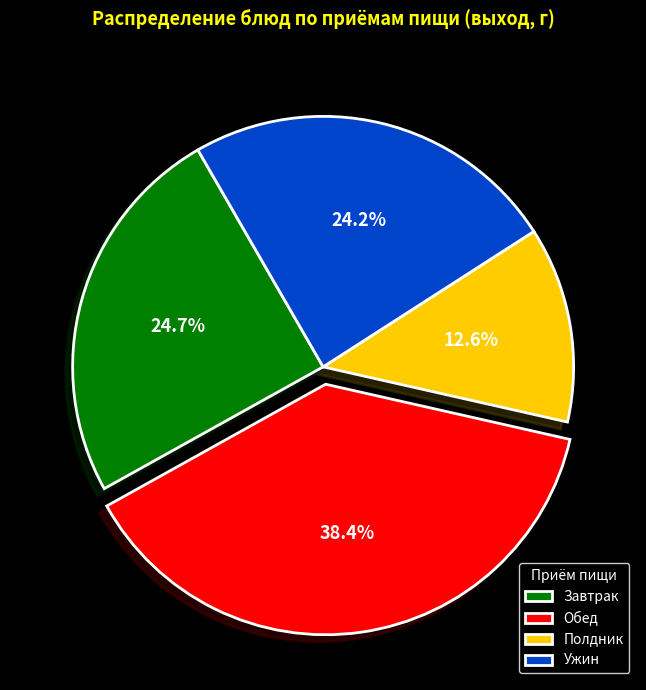

Is there any slice that represents more than half of the pie?

No